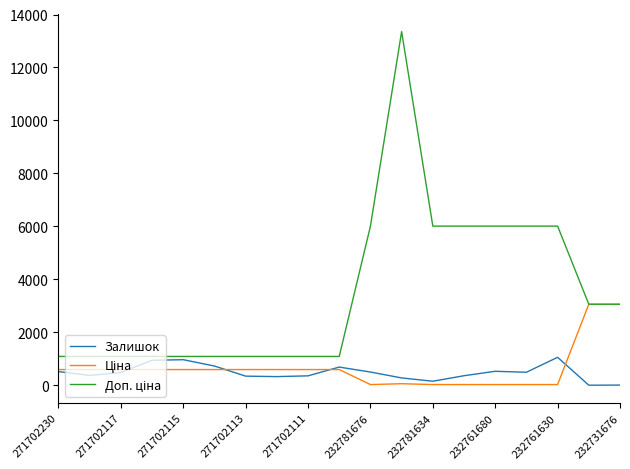

Does the chart have visible grid lines?

No